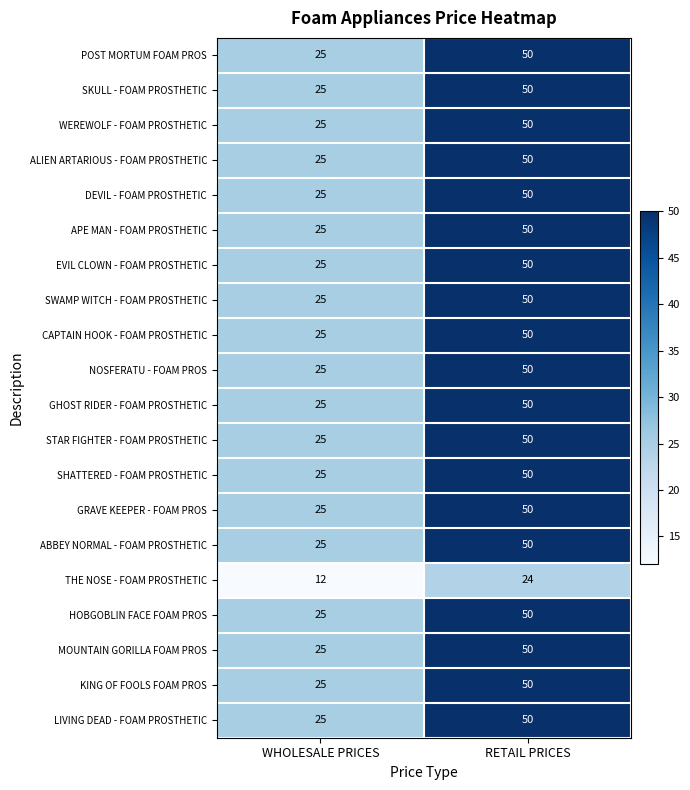

True or false: KING OF FOOLS FOAM PROS has a value of 25 at WHOLESALE PRICES.

True